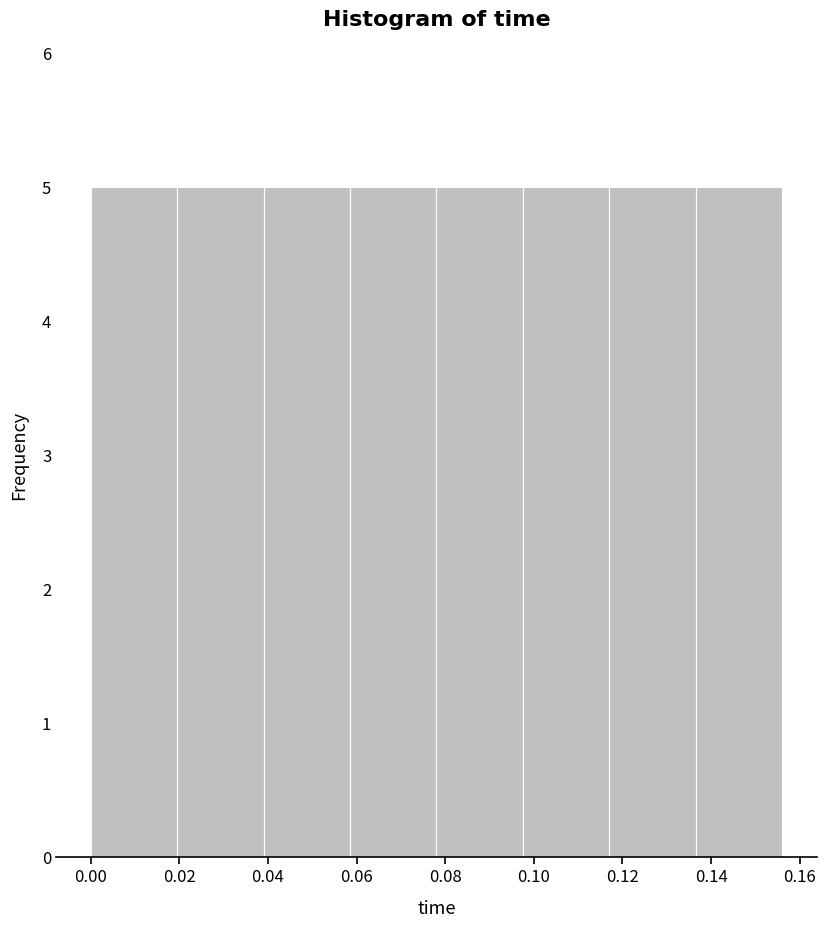

How tall is the bar that spans 0.118 to 0.136 on the x-axis? Neither the bar edges nor the heights are printed on the chart, so give them approximately, as read against the axes.

5